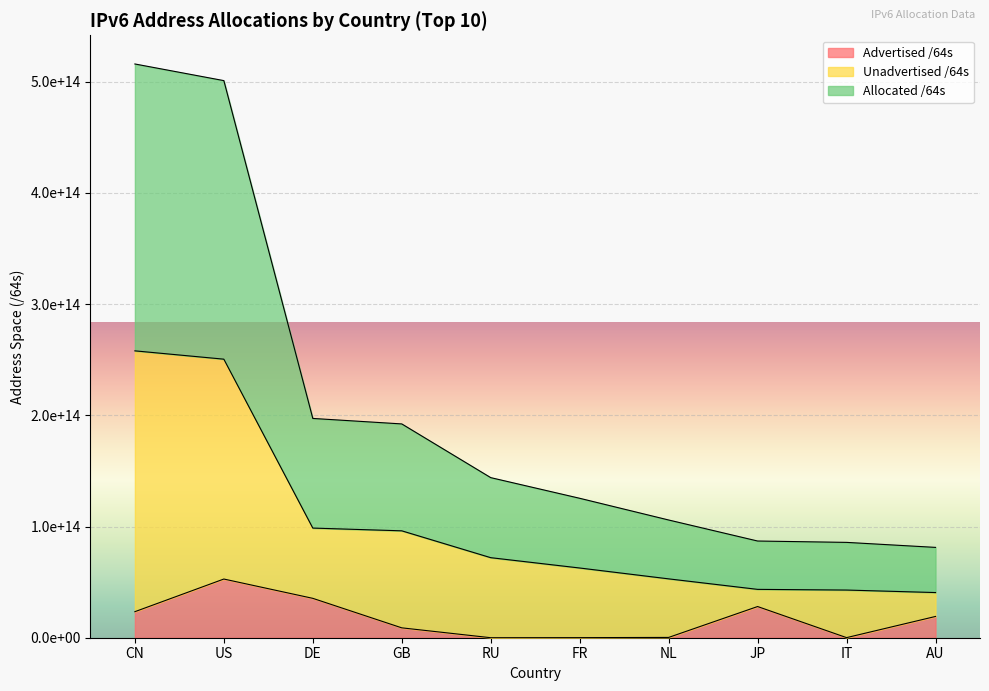

Which series has the widest spread of values?

Allocated /64s